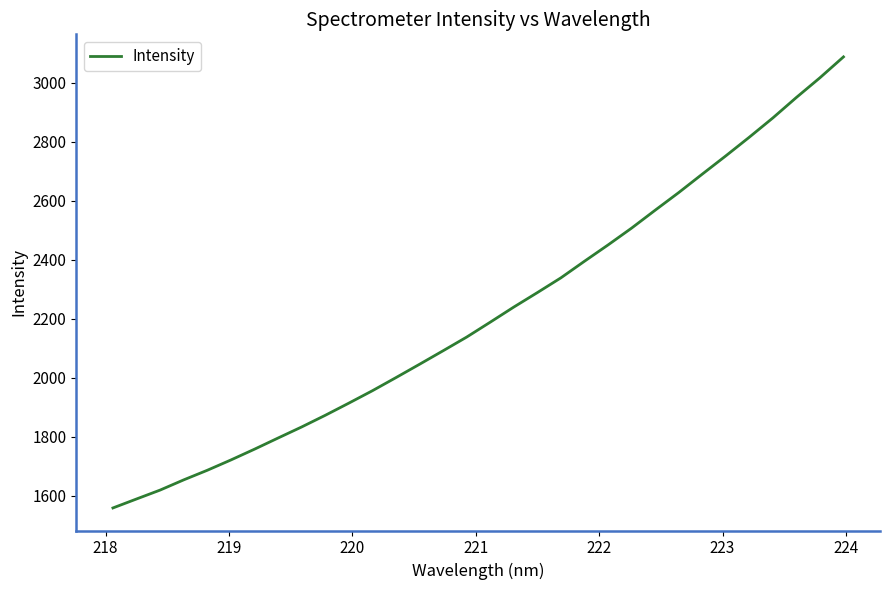

What is the greatest value displayed?

3087.7